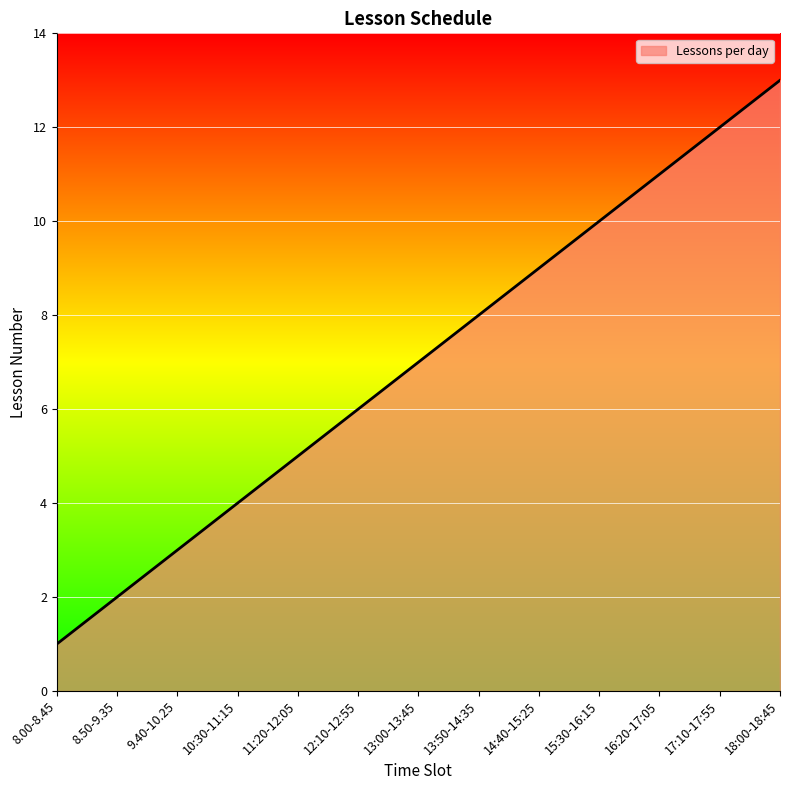

The value at 18:00-18:45 is 21. True or false?

False